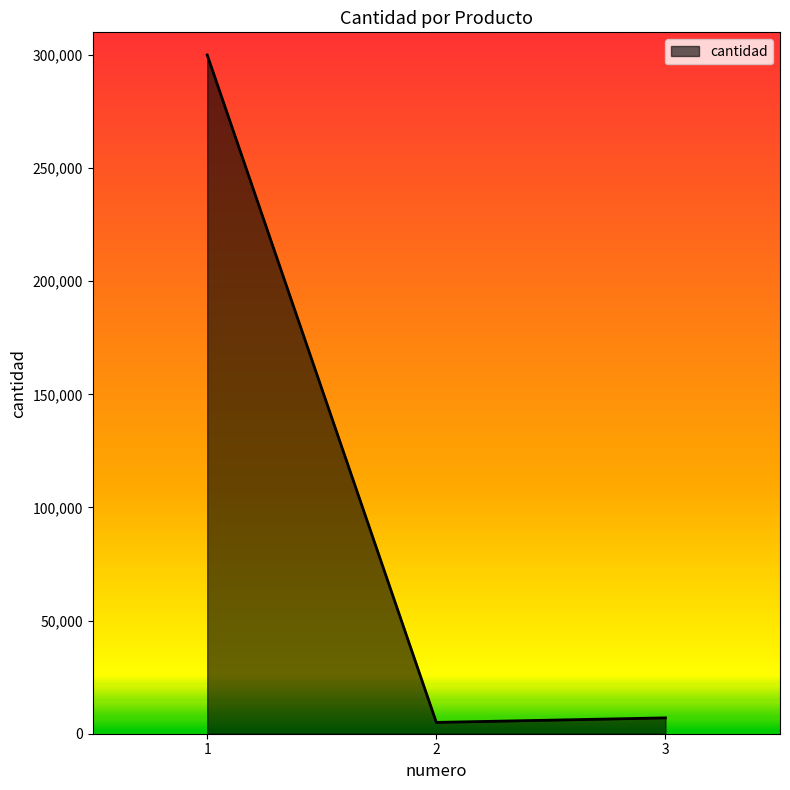

What is the sum of the values at 1 and 3?

307000